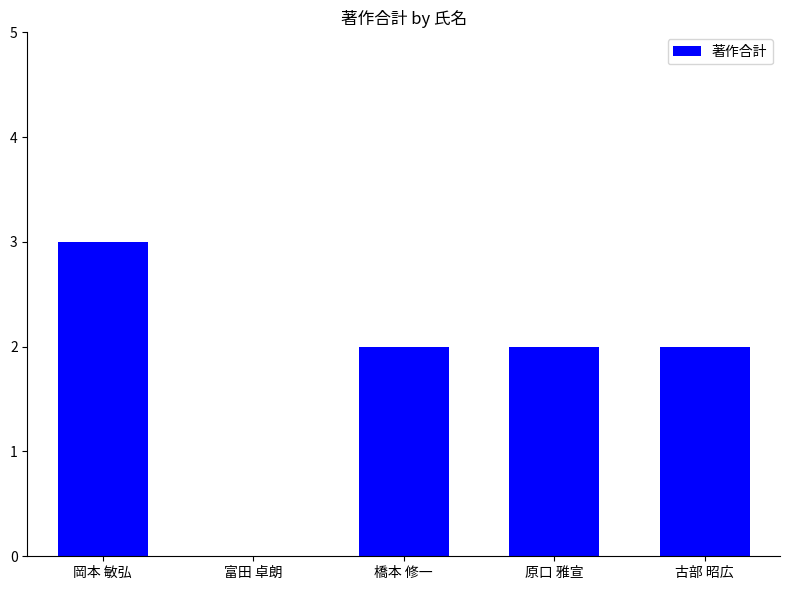

How many positive values are there?

4